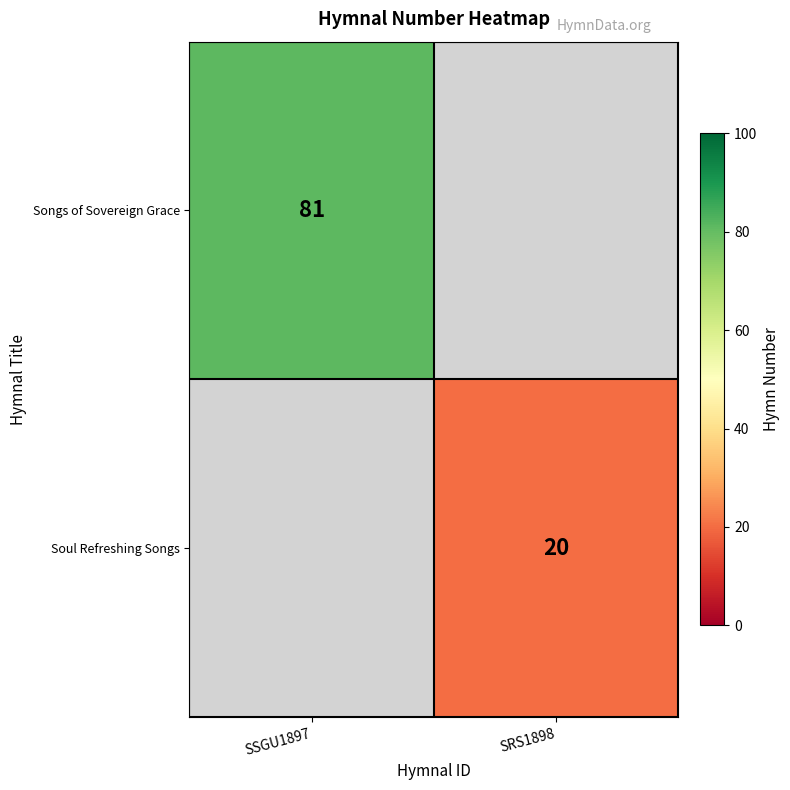

The Soul Refreshing Songs series shows 31 at SRS1898. True or false?

False